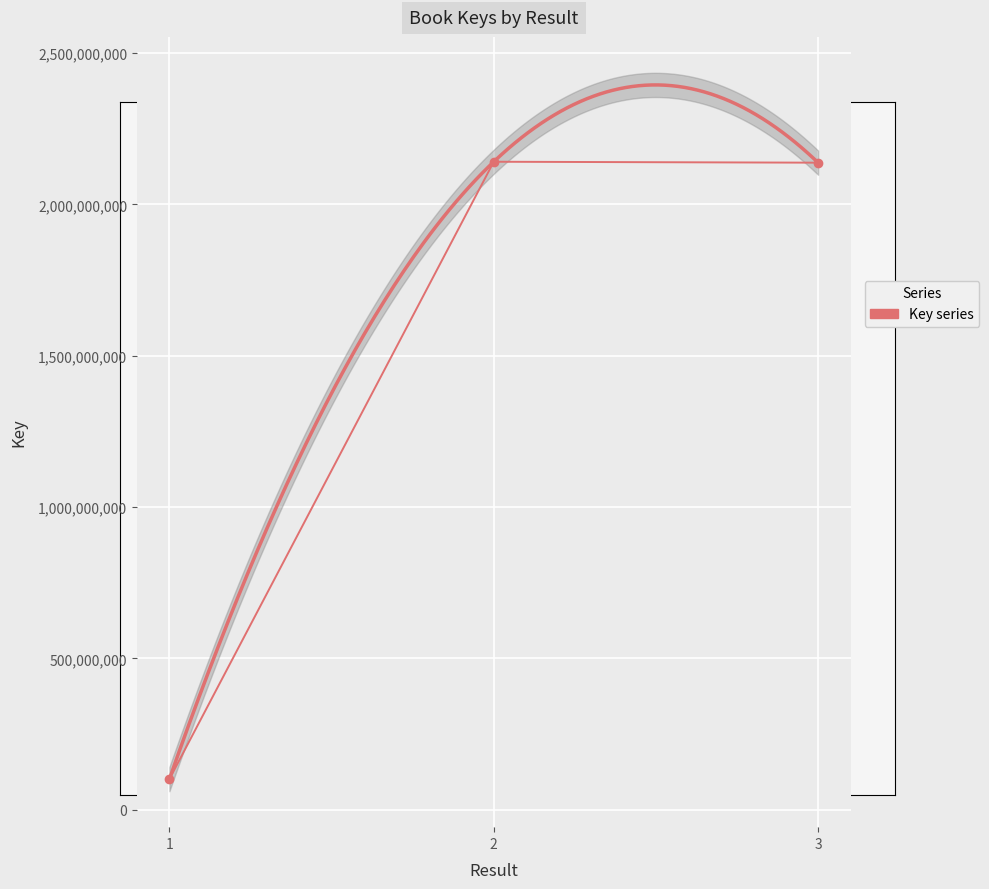

Is it true that the value at 1 is 101024313?

True